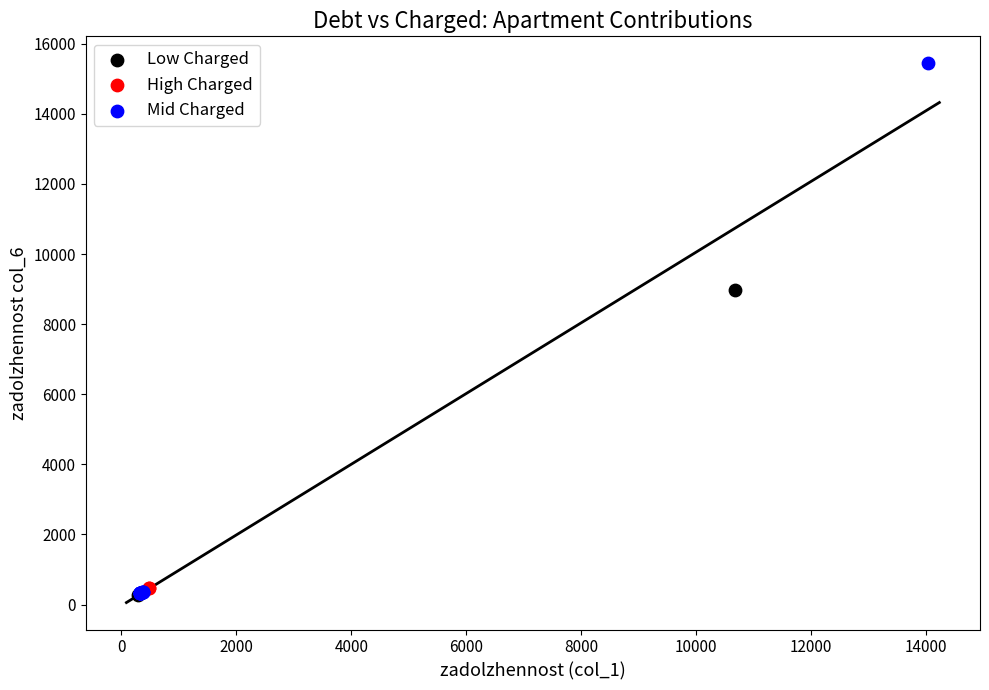

What are all the series names shown in the legend?

Low Charged, High Charged, Mid Charged